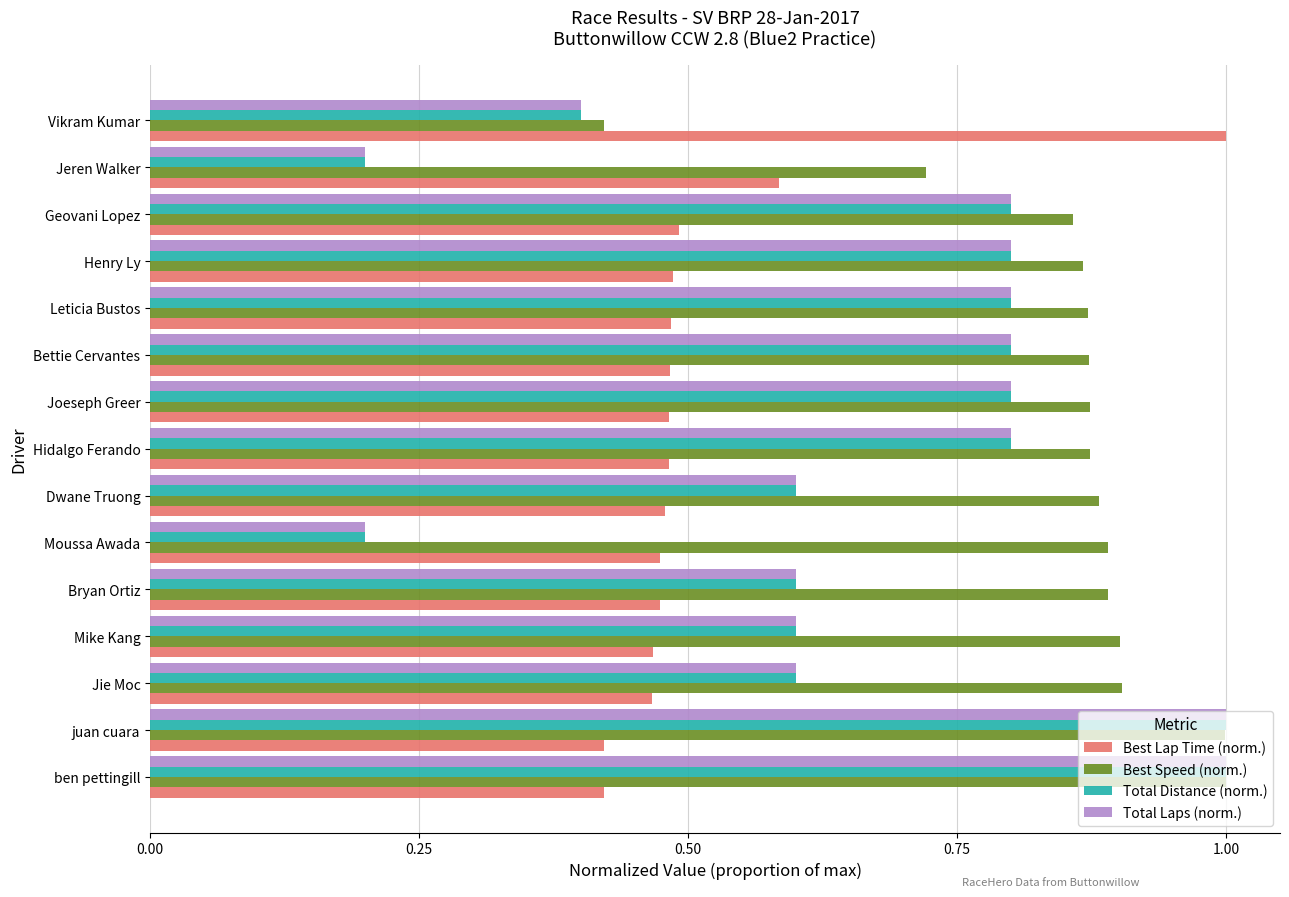

What is the difference between the second highest and second lowest values in the Total Distance (norm.) series?

0.8